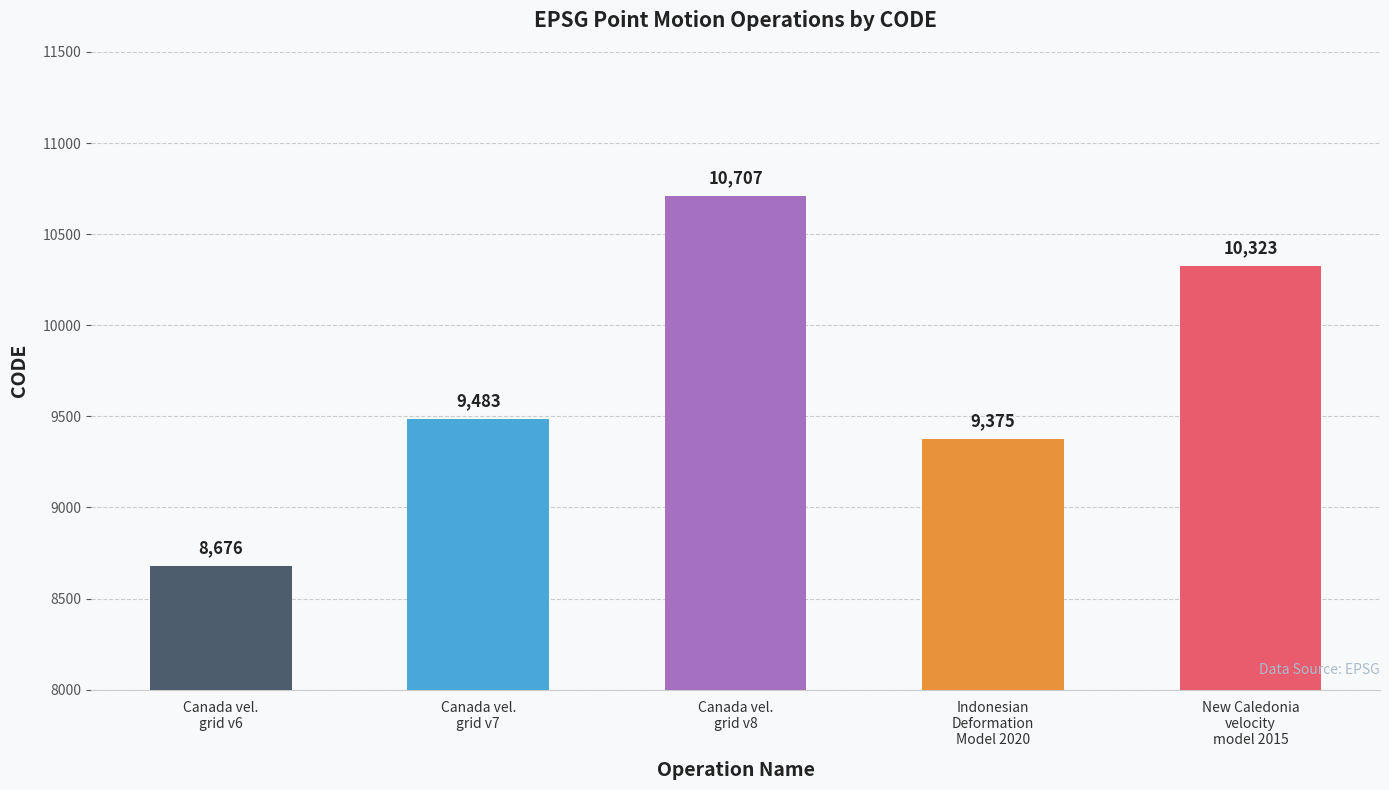

What is the sum of all values?

48564